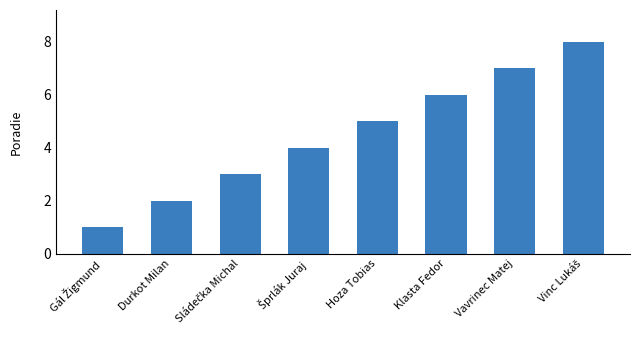

What is the label of the 7th bar from the right?

Durkot Milan